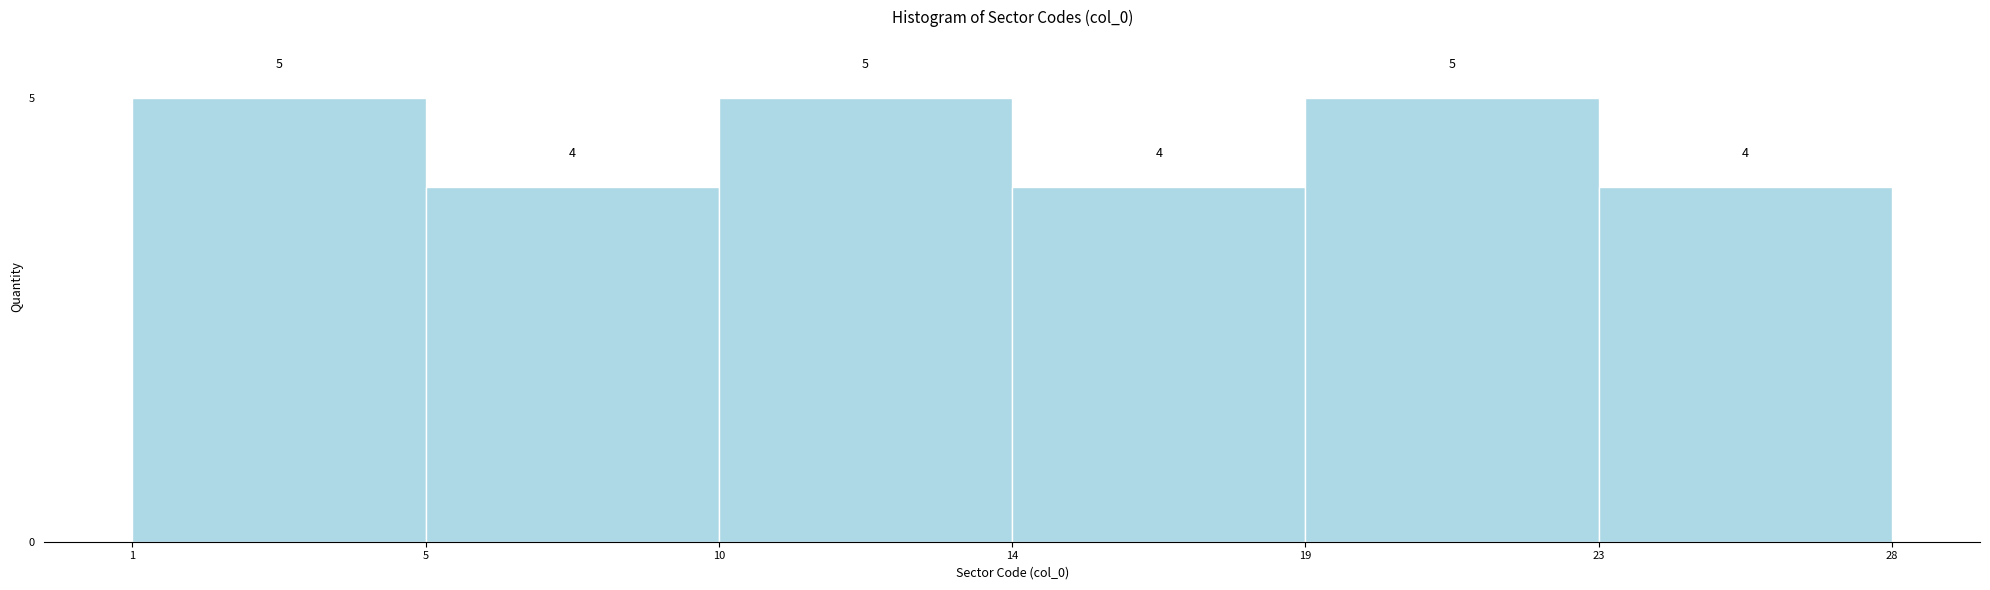

Reading left to right, list all the values displayed in this chart.

1=5	5=4	10=5	14=4	19=5	23=4